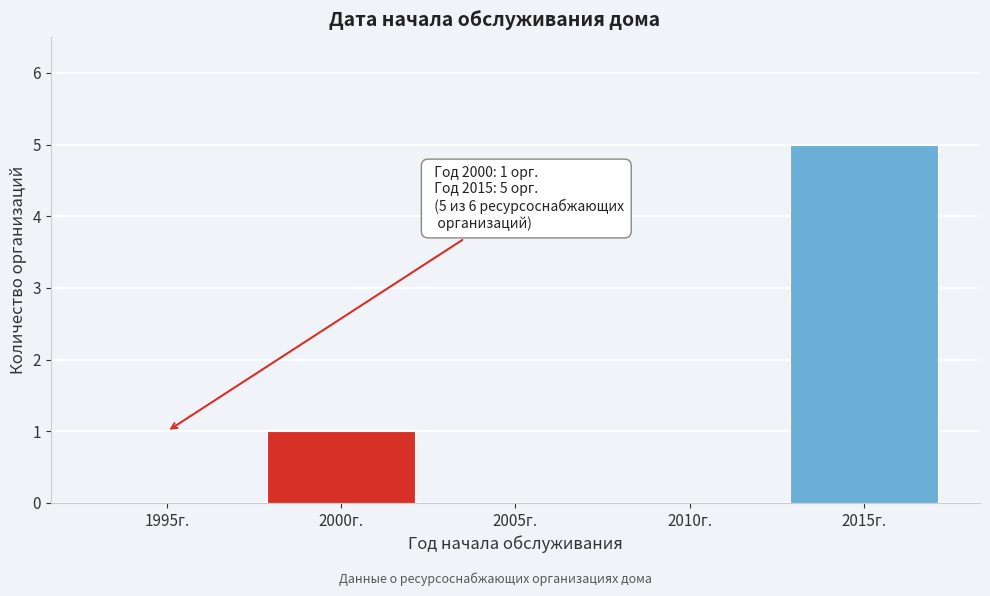

Reading left to right, list all the values displayed in this chart.

1995г.=0	2000г.=1	2005г.=0	2010г.=0	2015г.=5